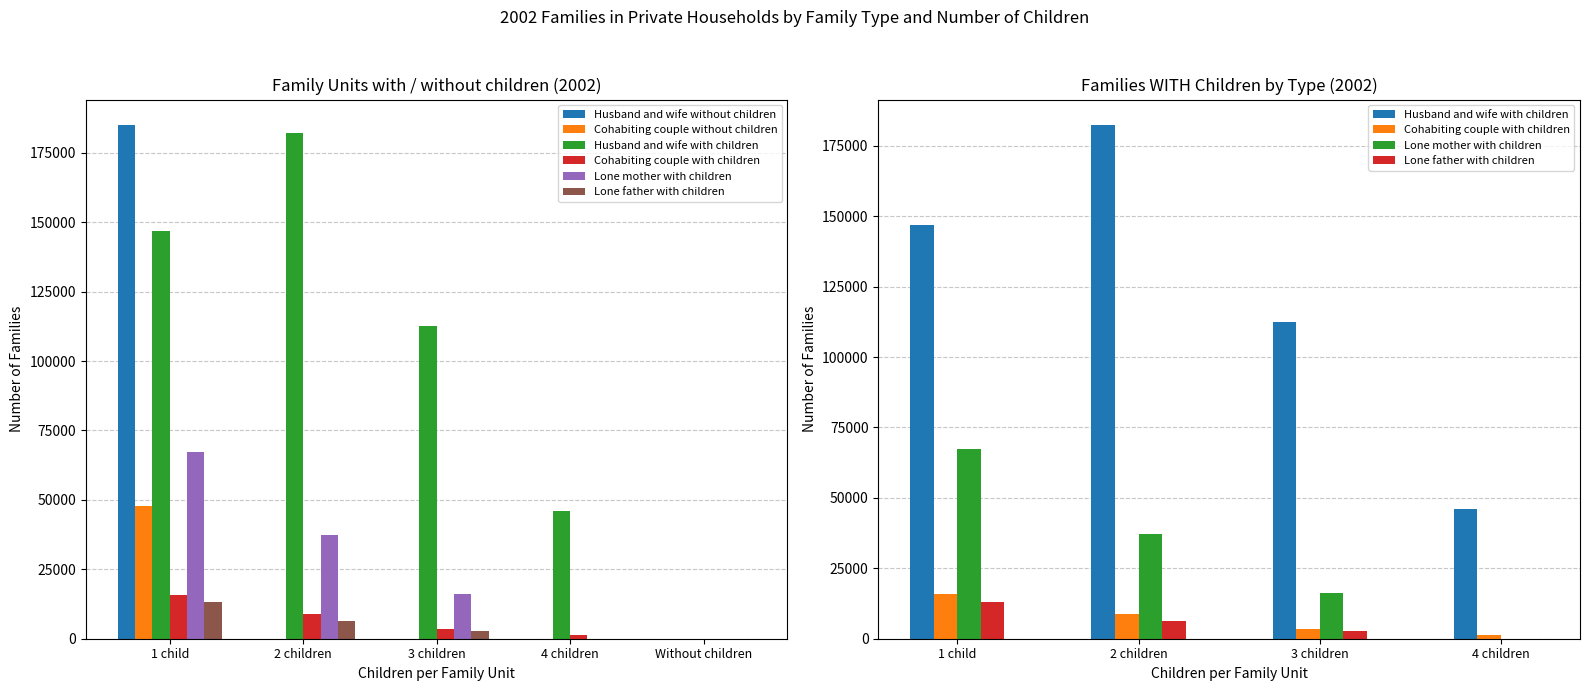

What is the maximum value for Cohabiting couple with children?

15732